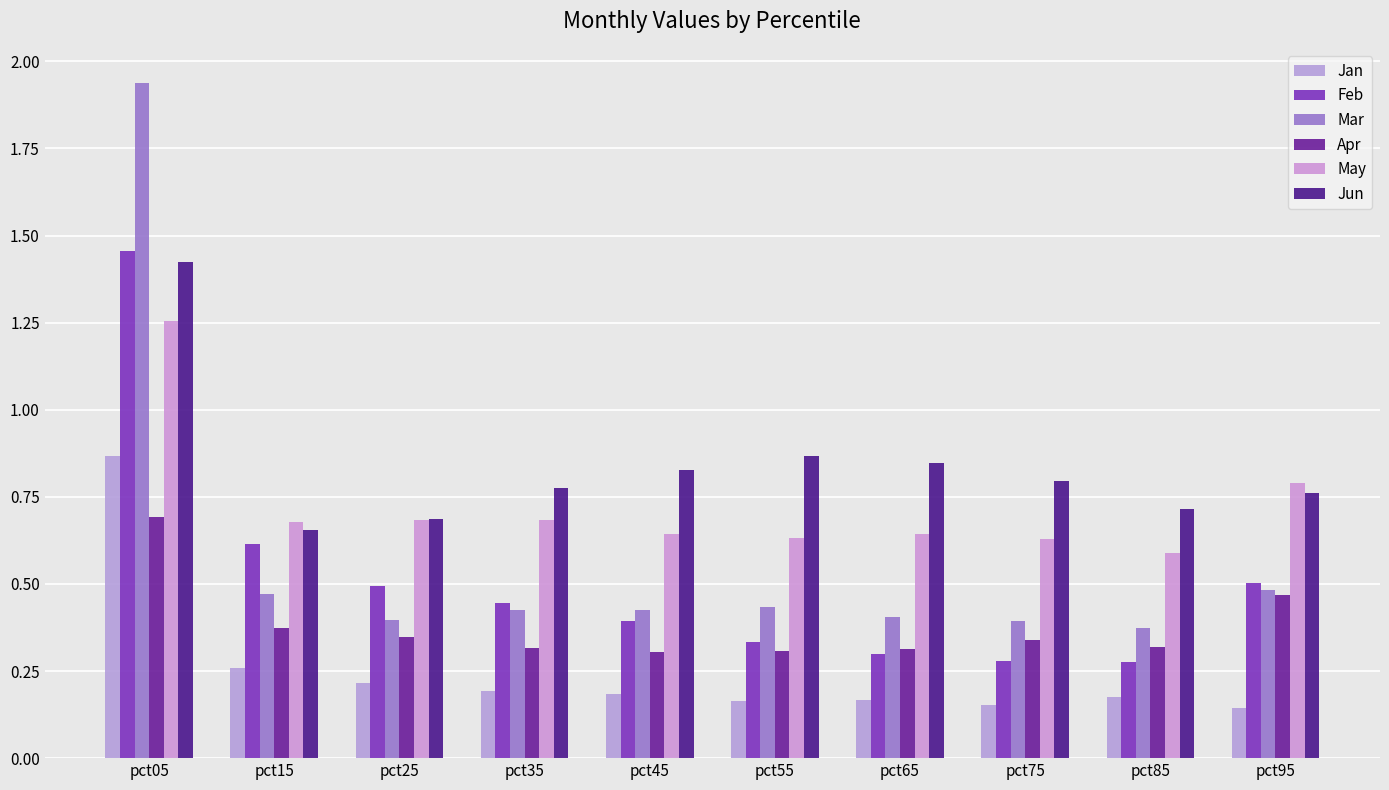

How many distinct data groups are displayed?

6